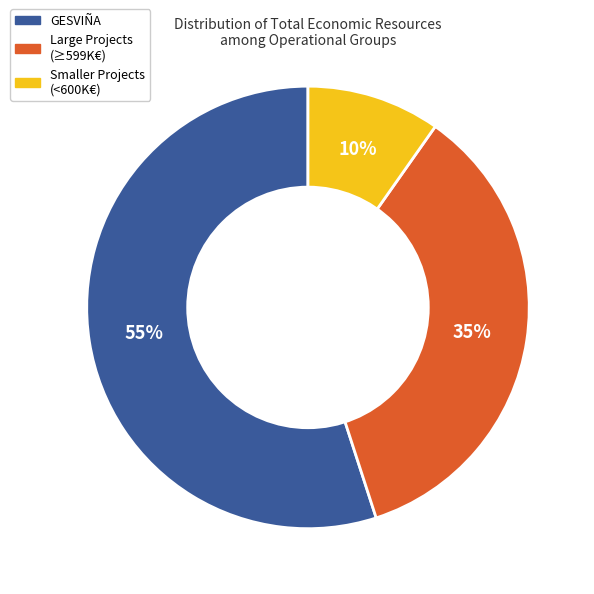

To the nearest percent, what is the average slice percentage?

33%